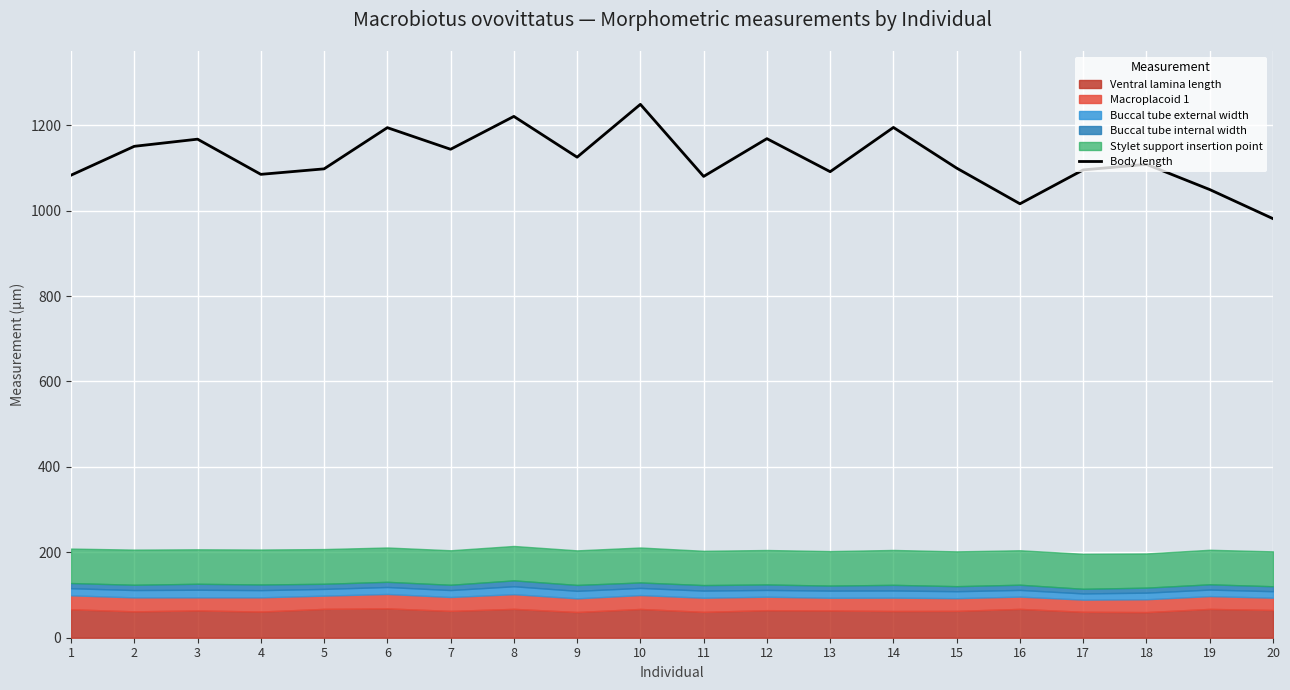

Which label corresponds to the smallest value in the chart?

20